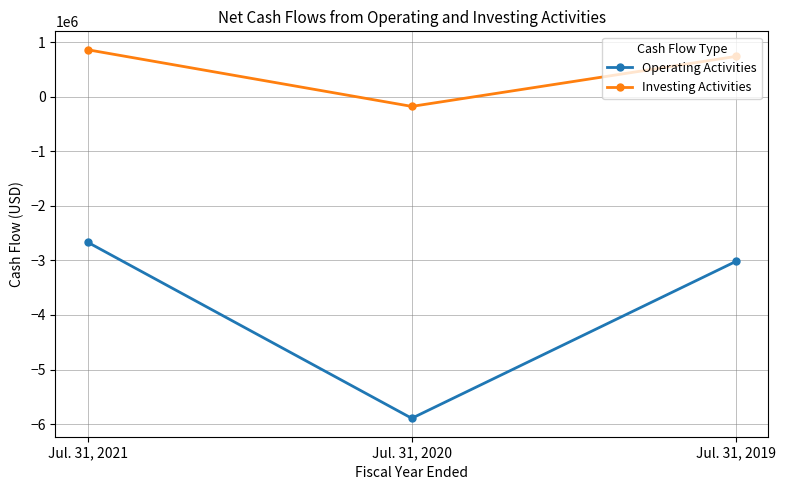

What is the difference between the Operating Activities values at Jul. 31, 2021 and Jul. 31, 2019?

351788